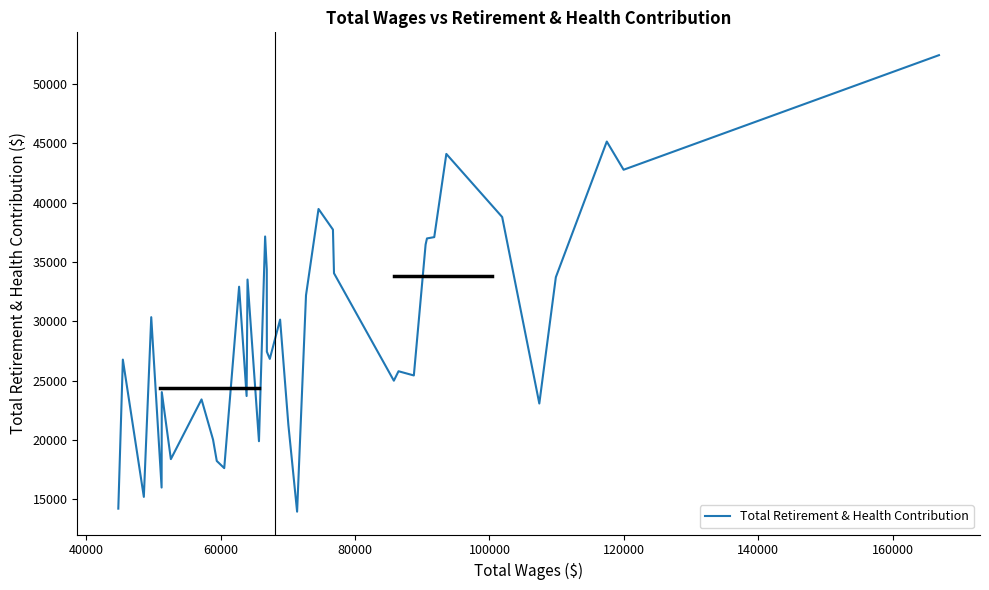

What is the difference between the maximum and minimum values?

38491